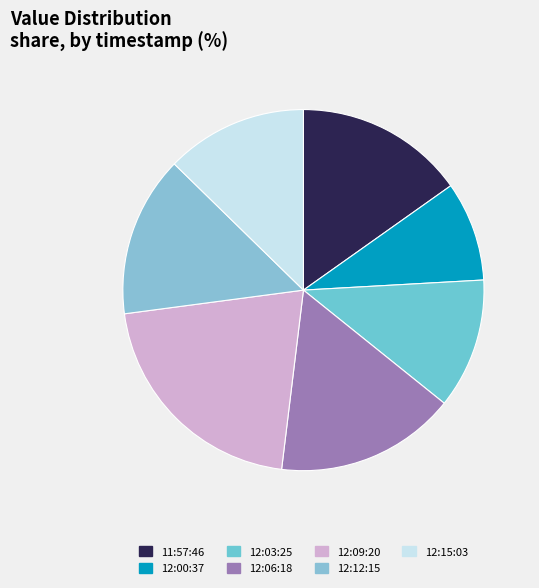

How many segments does this pie chart have?

7